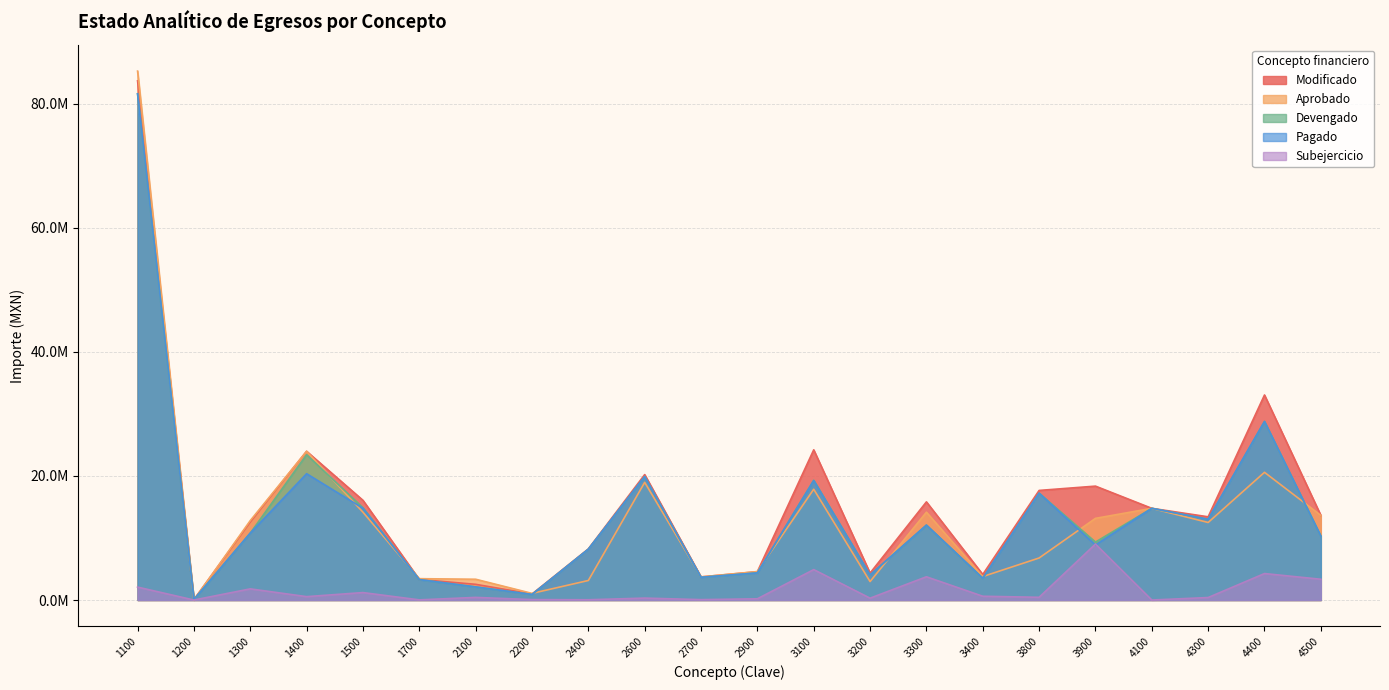

Does the chart display data point markers on the line(s)?

No